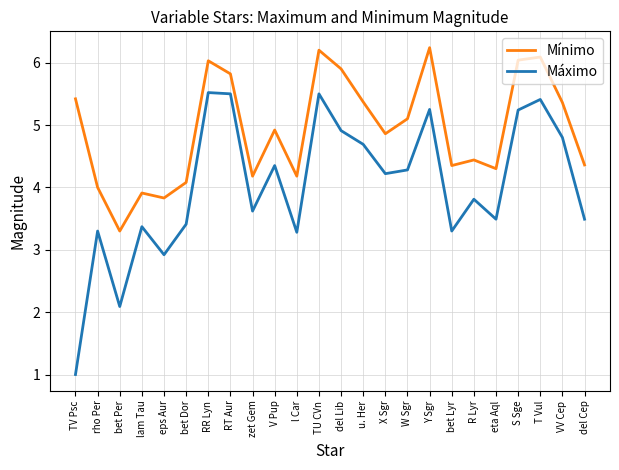

What is the difference between the Máximo values at TV Psc and W Sgr?

3.3